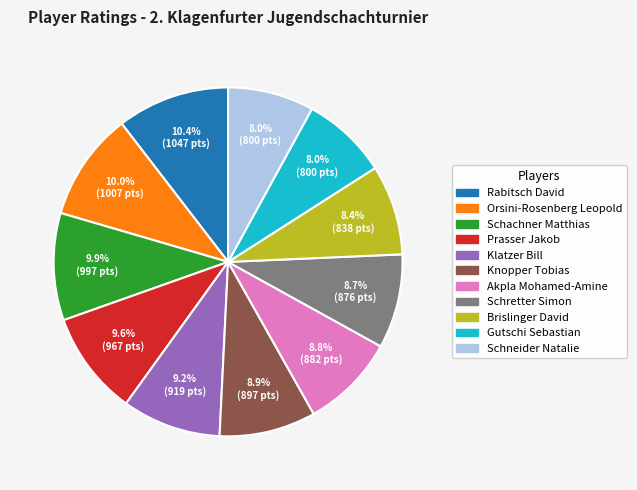

Approximately how many times larger is the value at Knopper Tobias compared to Schneider Natalie?

1.1